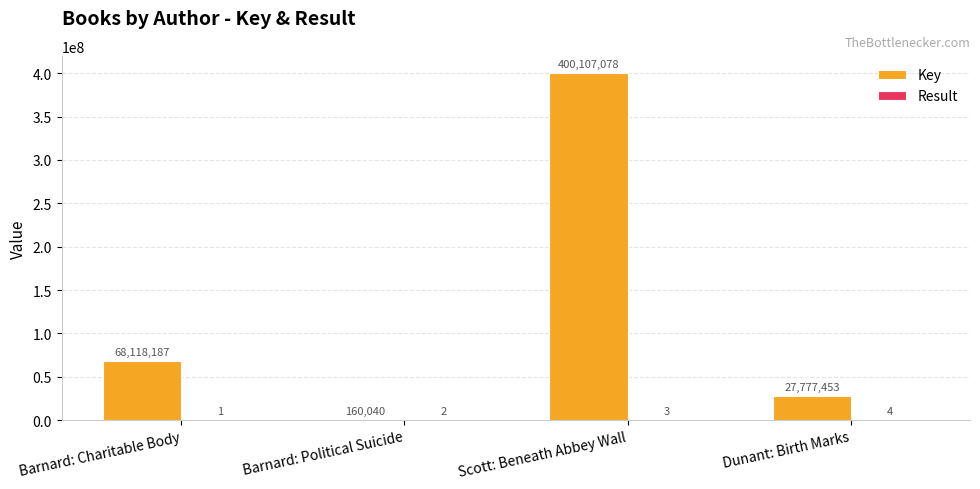

What is the approximate value of Key at Barnard: Charitable Body, to the nearest 50?

68118200